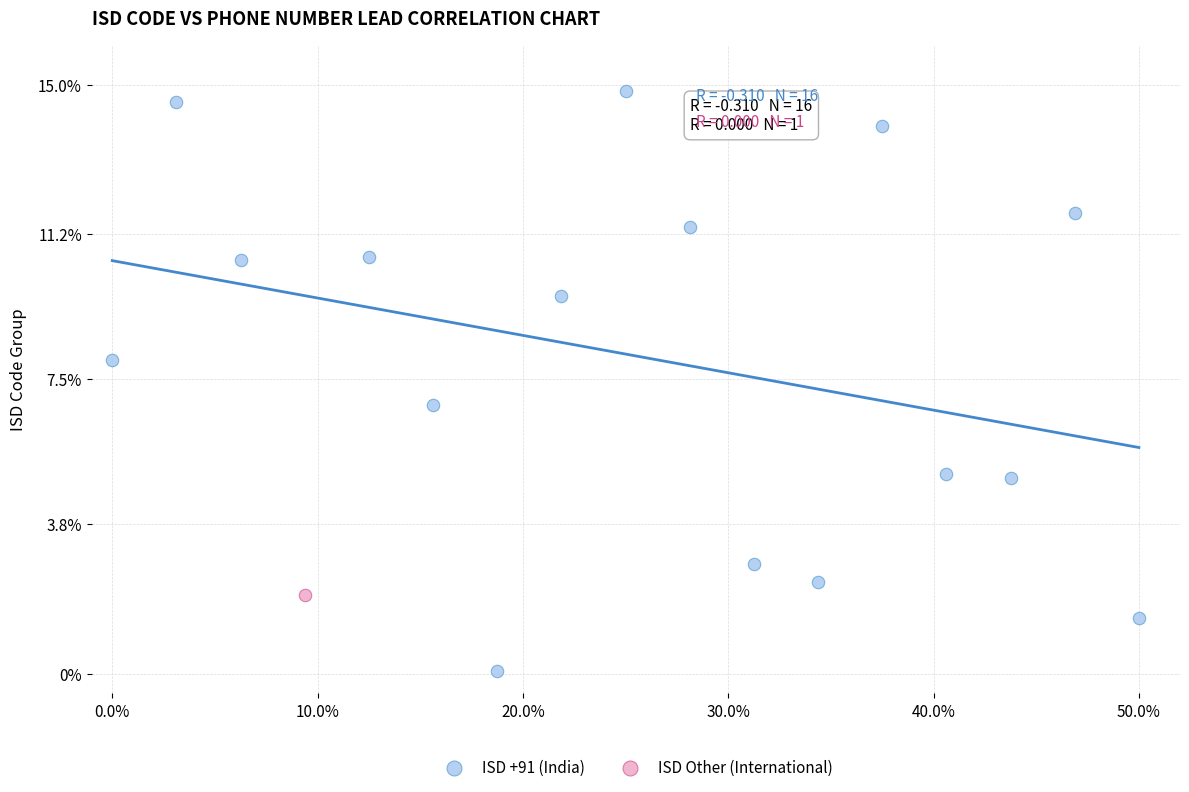

What are all the series names shown in the legend?

ISD +91 (India), ISD Other (International)